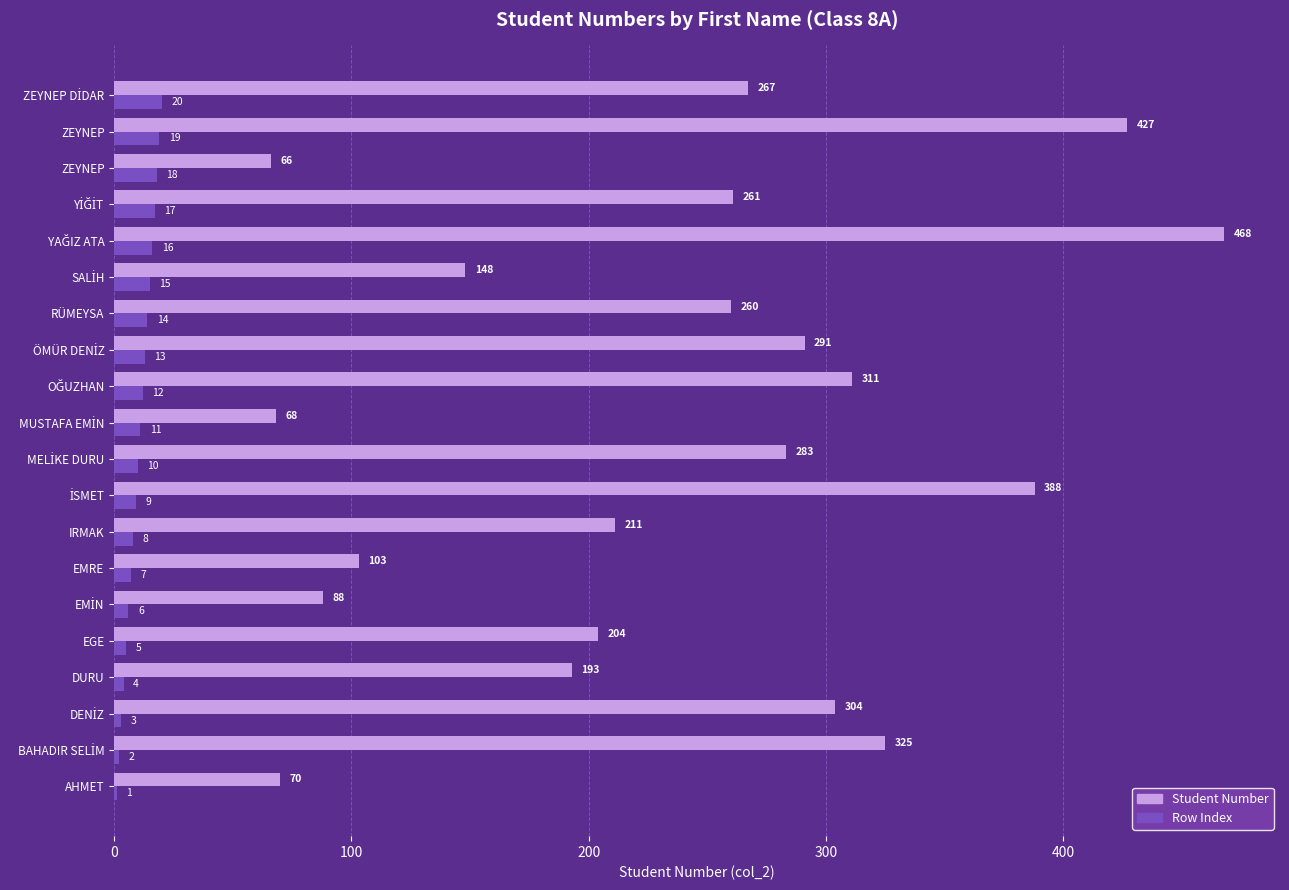

Which series has the largest range (max minus min)?

Student Number